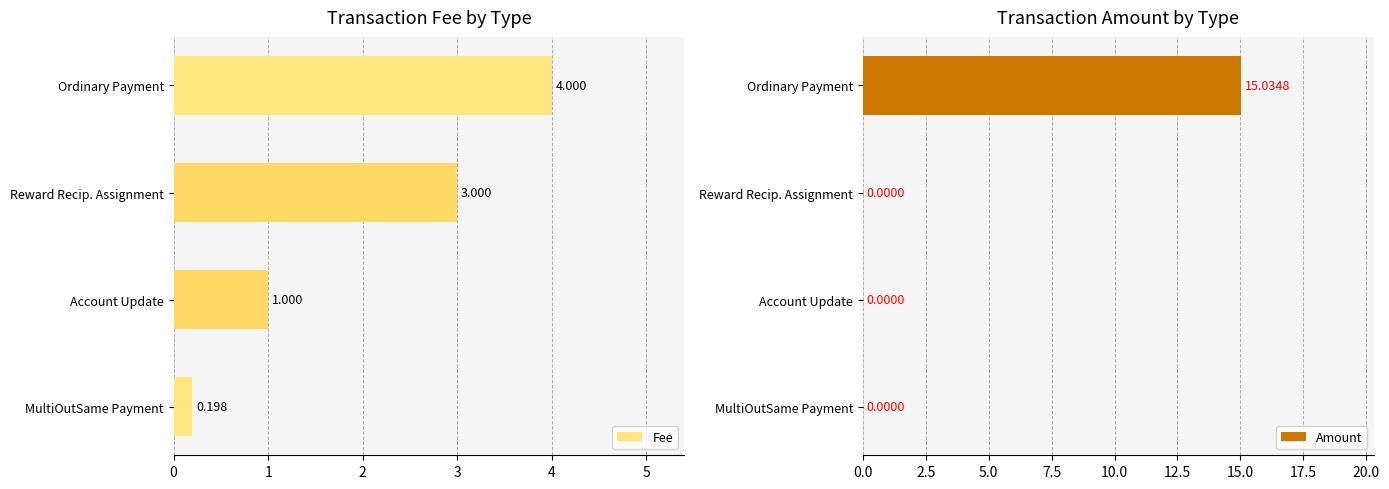

How many groups of bars are there?

4